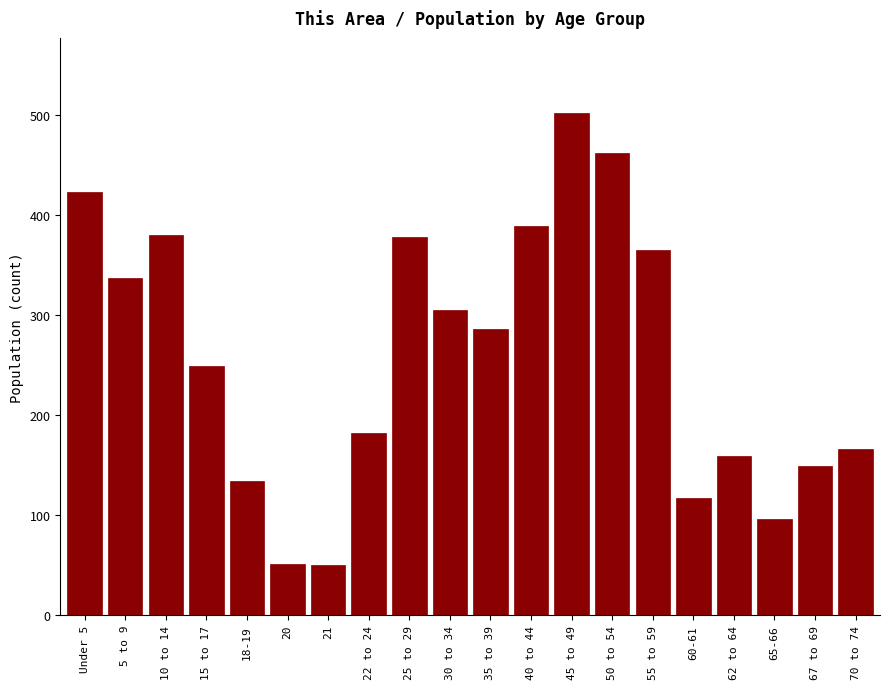

What position from the left is 67 to 69?

19